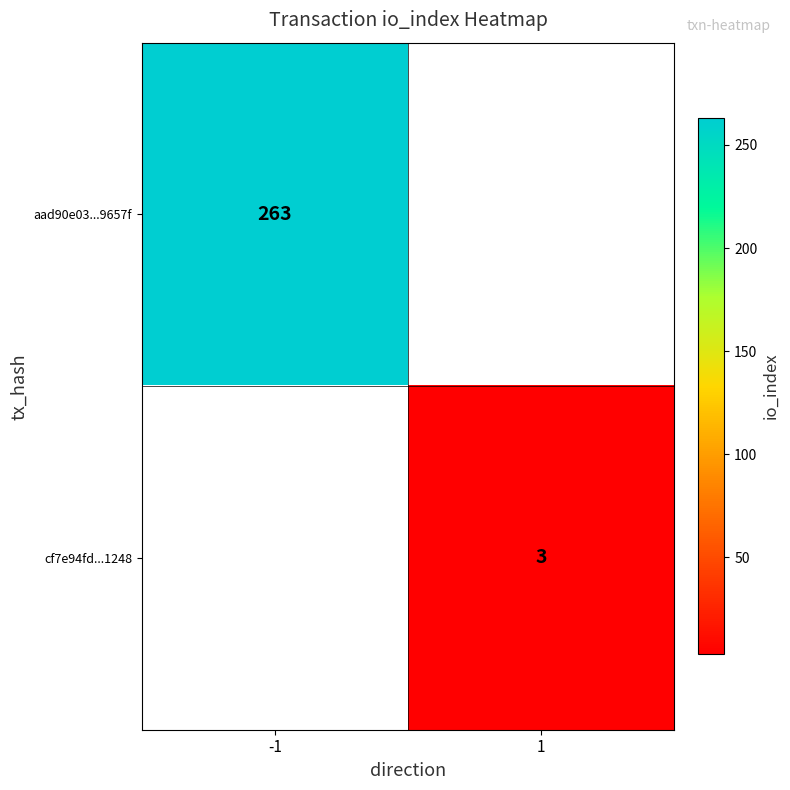

Which label corresponds to the smallest value in the chart?

1